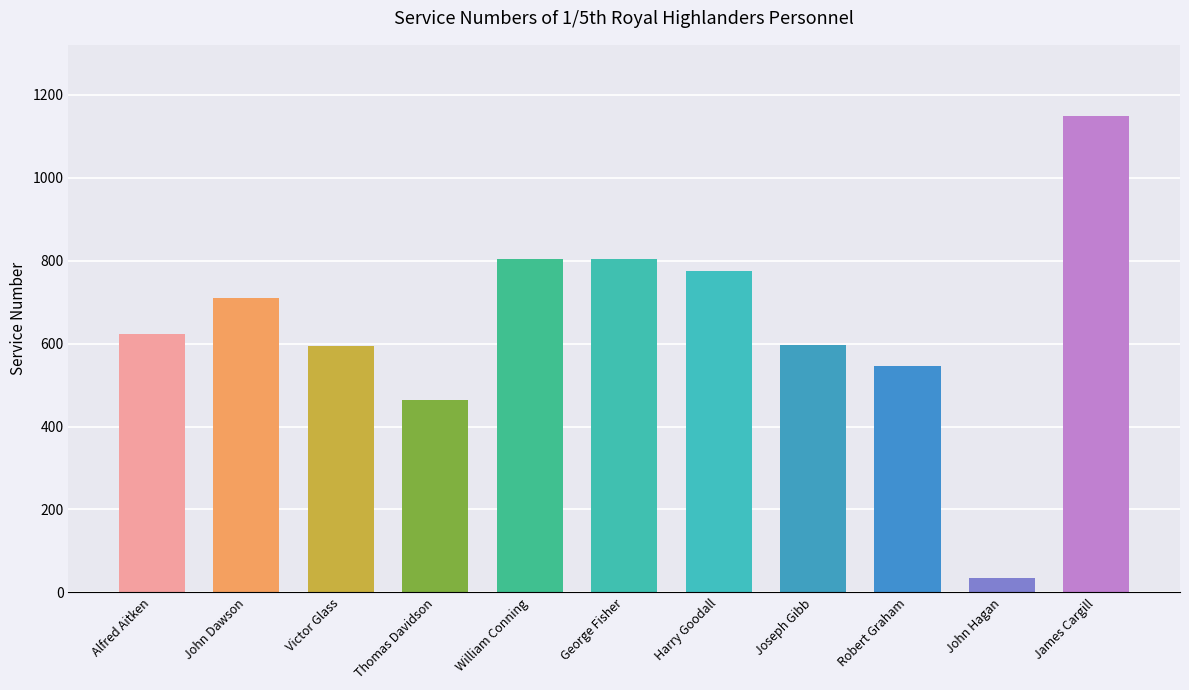

What value does the data have at Victor Glass?

593